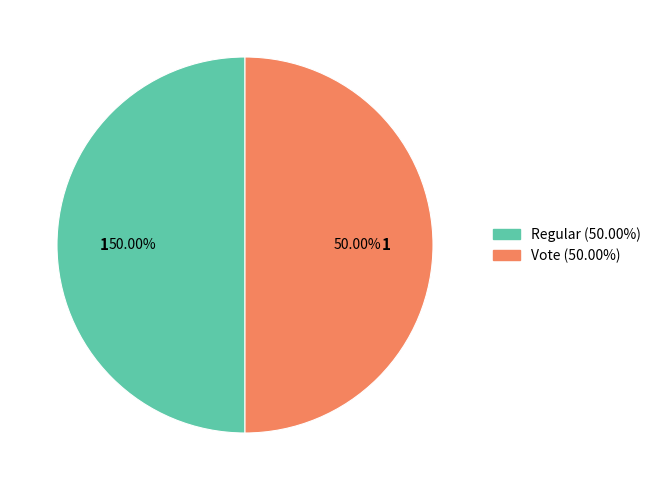

Approximately how many times larger is the value at Regular compared to Vote?

1.0